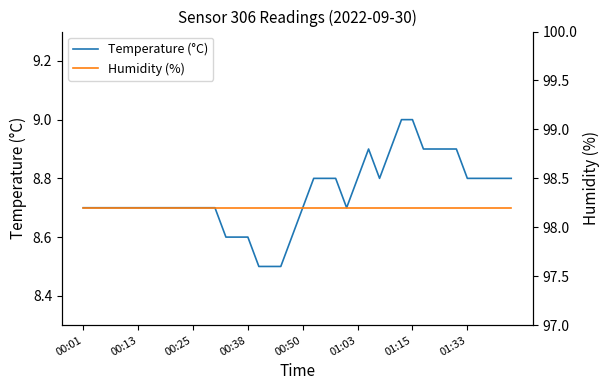

What is the highest value of the Temperature (°C) series?

9.0